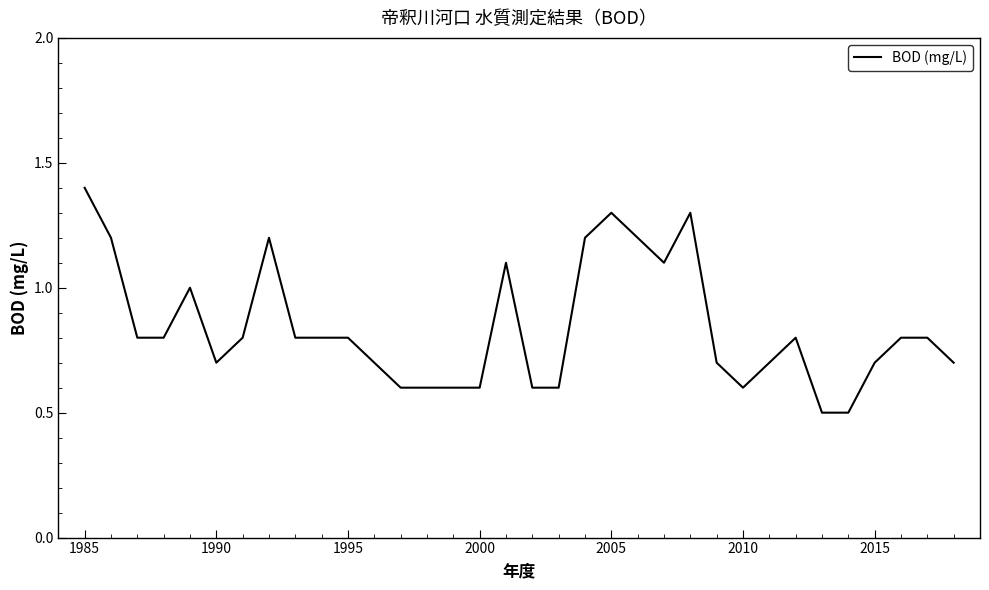

What is the minimum value shown in the chart?

0.5